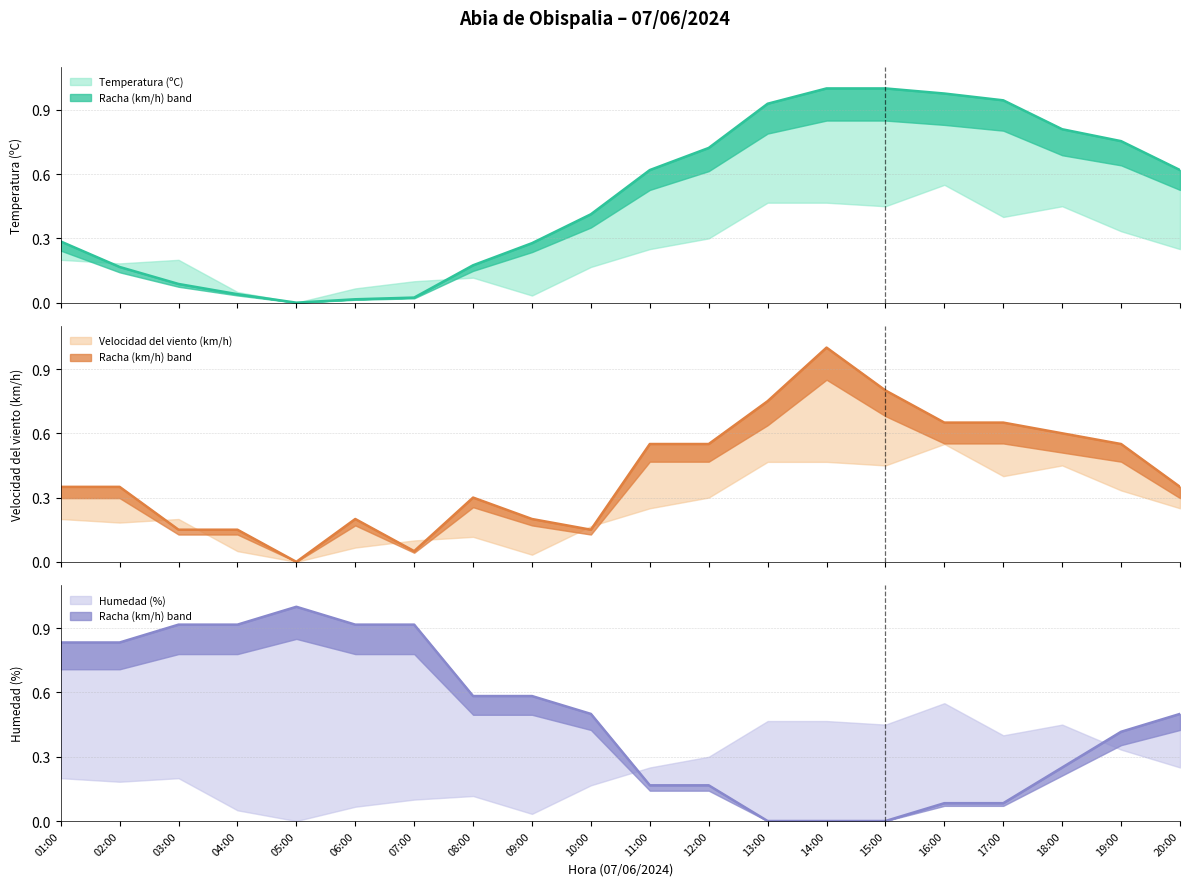

At which category does the chart reach its minimum across all series?

05:00